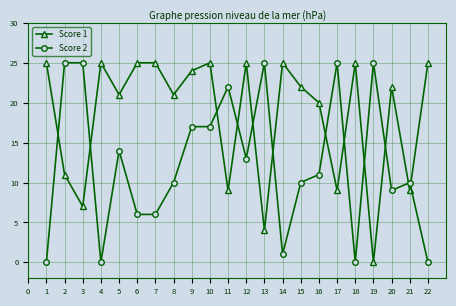

Where is the first local maximum for Score 1?

4